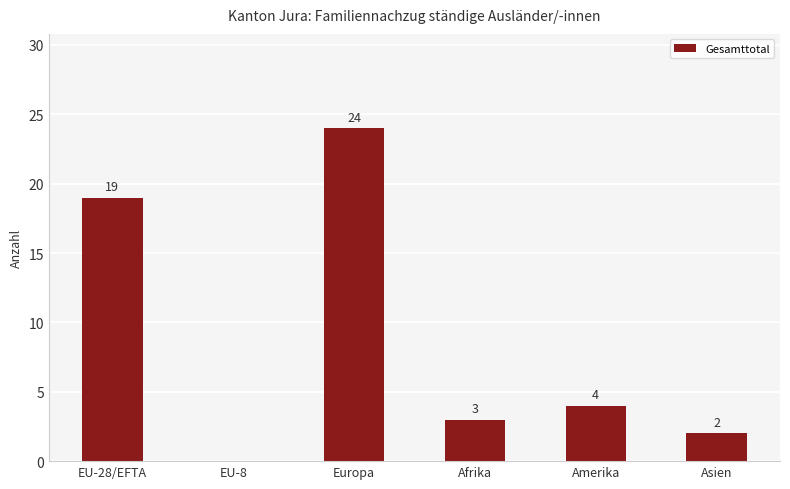

Read the value at Asien.

2